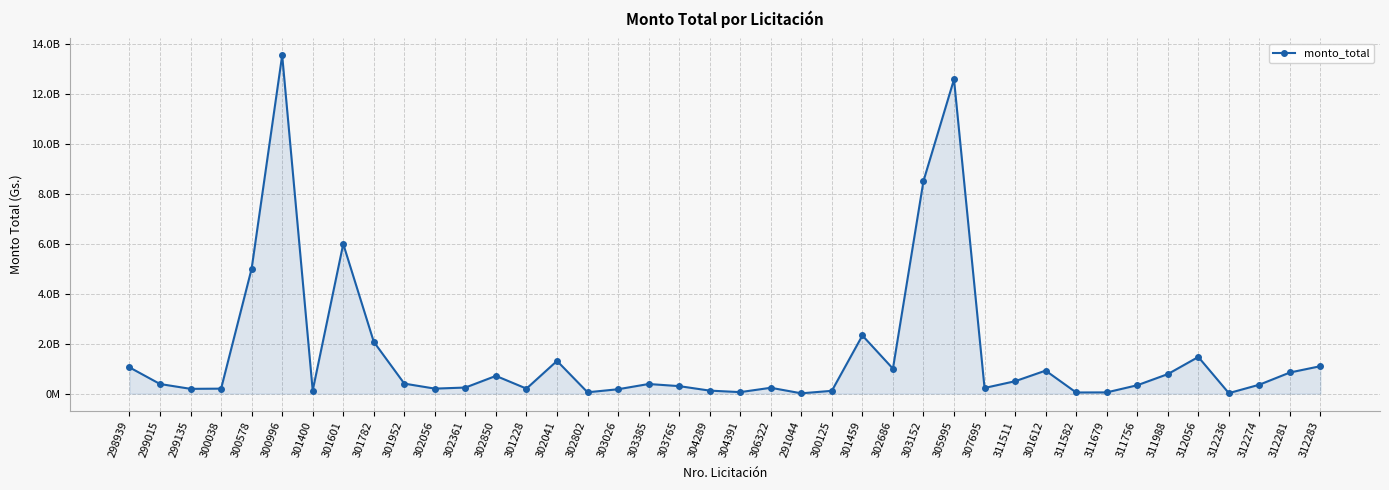

List the labels in order of value, largest first.

300996, 305995, 303152, 301601, 300578, 301459, 301782, 312056, 302041, 312283, 298939, 302686, 301612, 312281, 311988, 302850, 311511, 301952, 303385, 299015, 312274, 311756, 303765, 302361, 306322, 307695, 302056, 301228, 300038, 299135, 303026, 301400, 304289, 300125, 304391, 302802, 311679, 311582, 312236, 291044